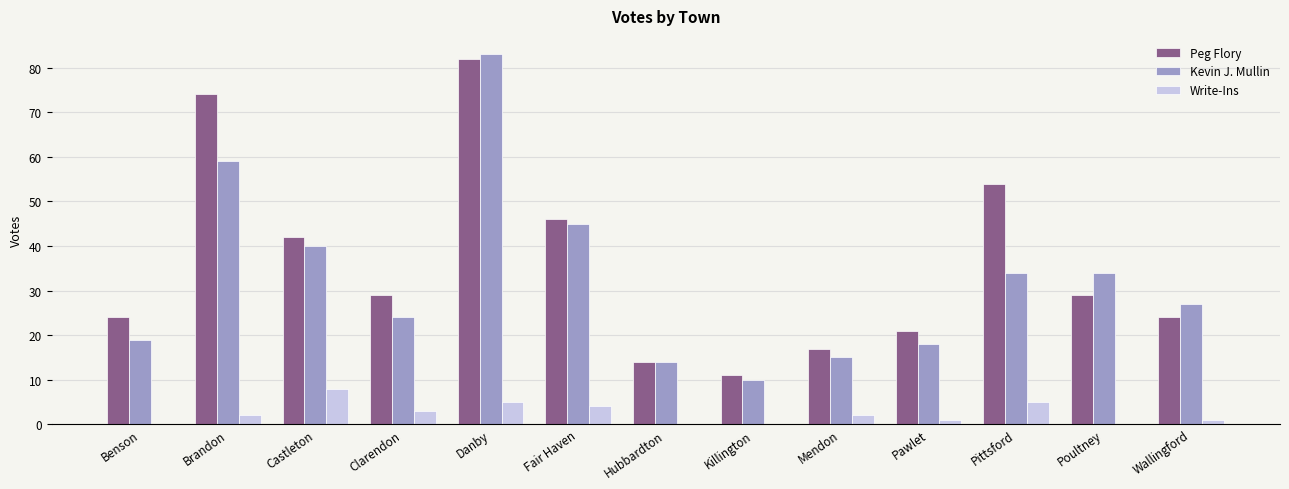

Is the value of Peg Flory at Clarendon greater than the value of Write-Ins at Danby?

Yes